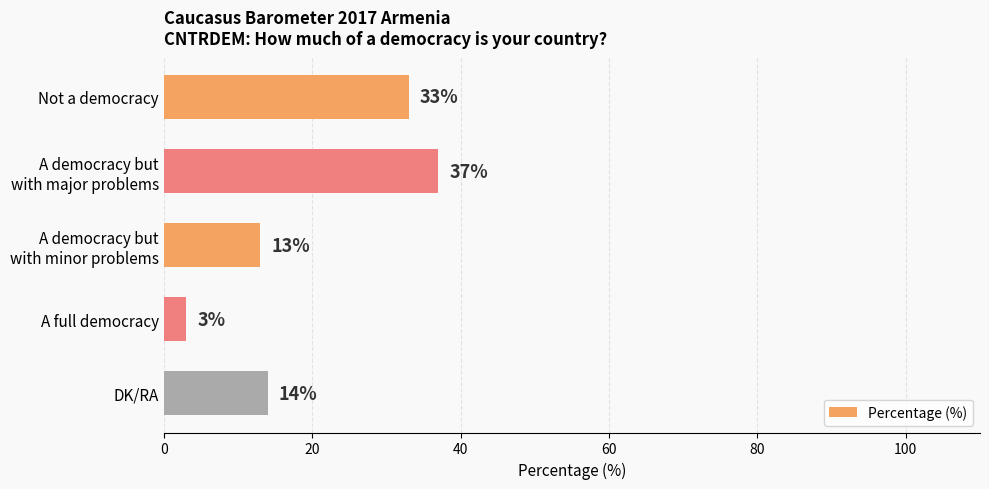

List the labels in order of value, largest first.

A democracy but
with major problems, Not a democracy, DK/RA, A democracy but
with minor problems, A full democracy